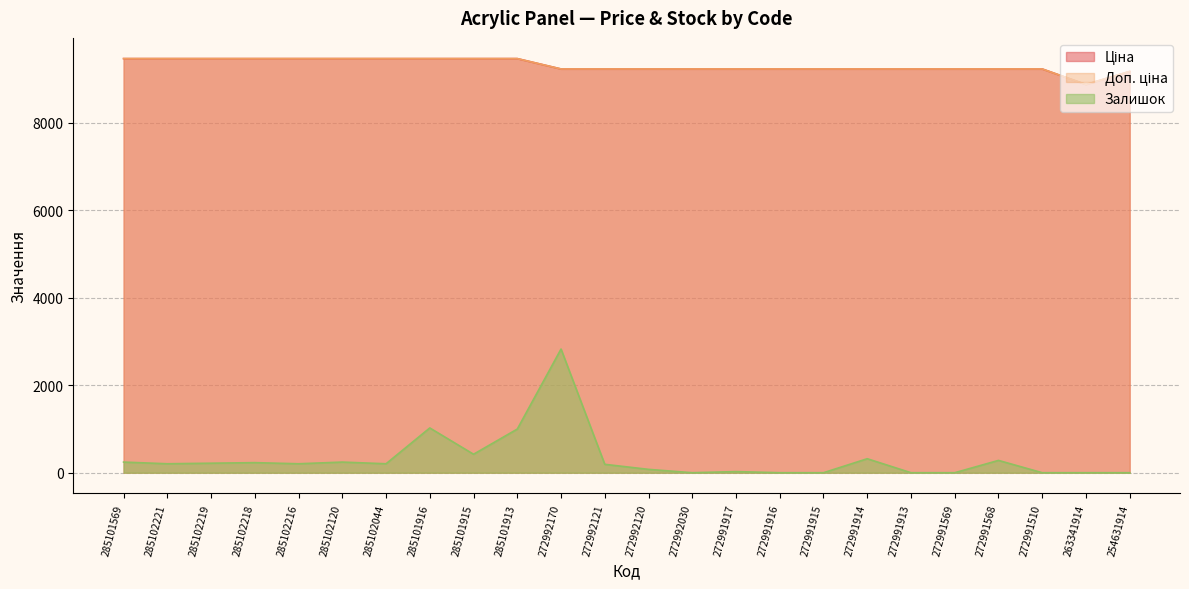

What is the value of the Ціна point at the 8th from the left?

9465.2